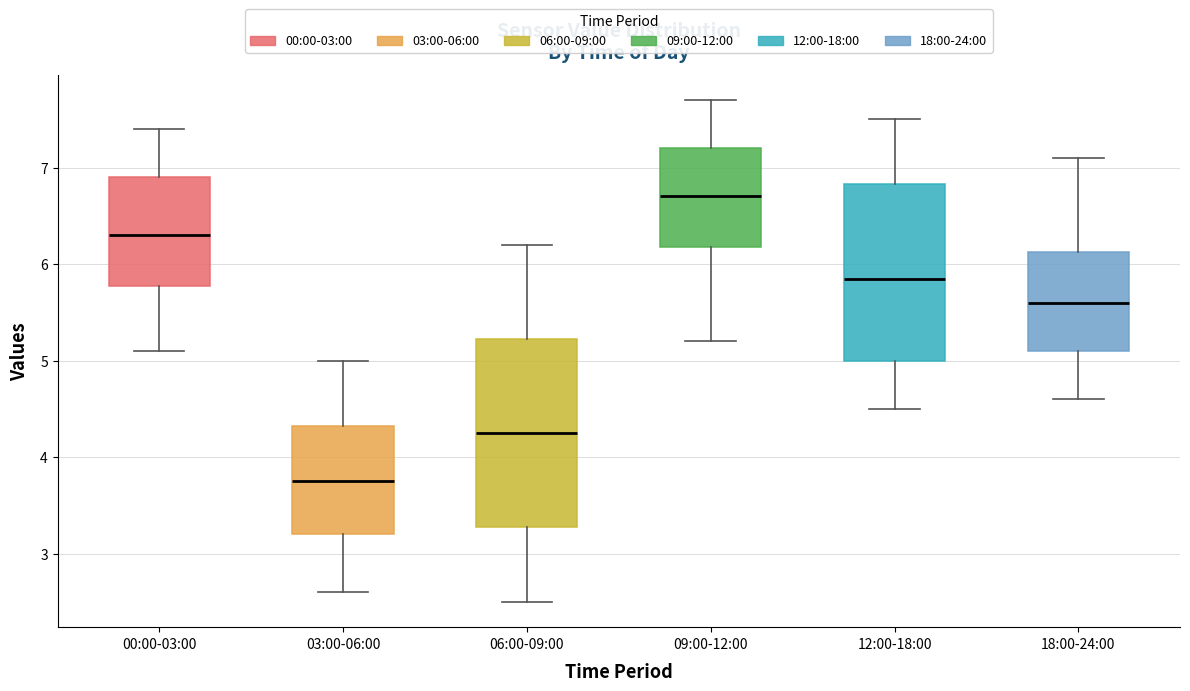

Which box is the tallest, from its lower edge to its upper edge?

06:00-09:00